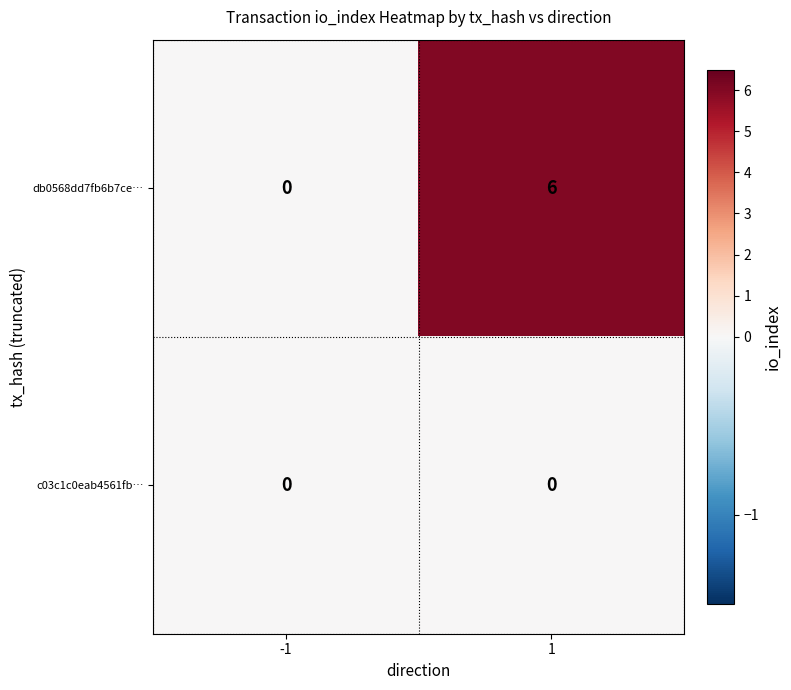

Is it true that db0568dd7fb6b7ce… equals 8 at 1?

False